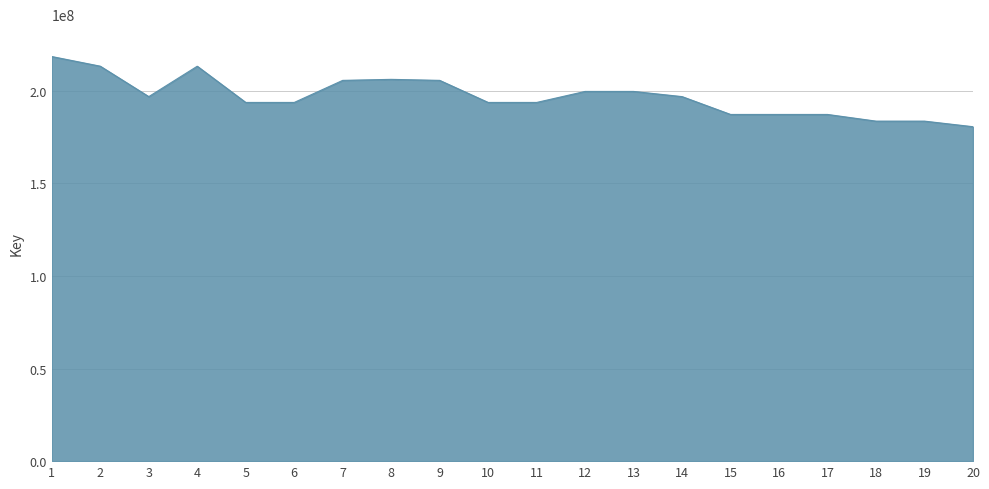

What is the difference between the maximum and minimum values?

37876087